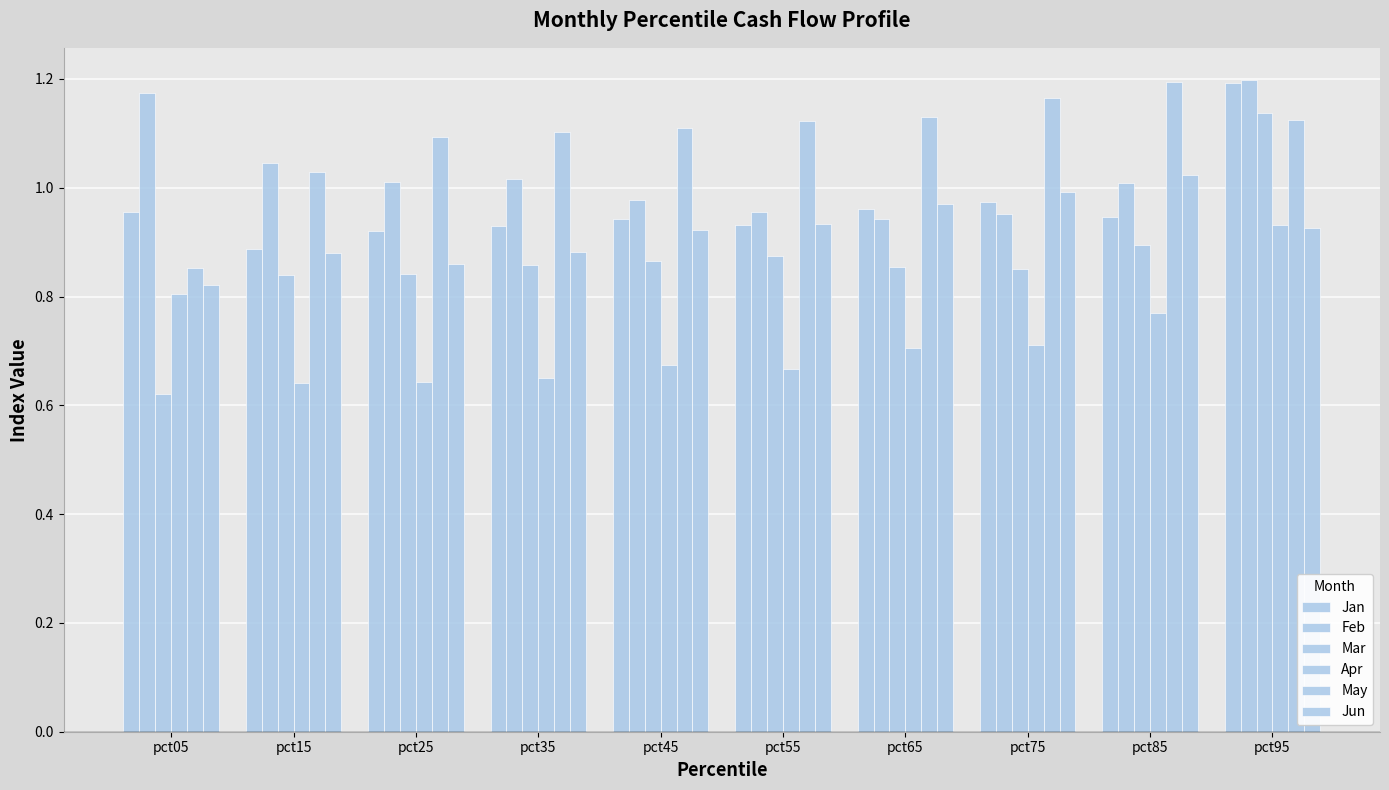

At pct95, list the series in order from smallest to largest.

Jun, Apr, May, Mar, Jan, Feb